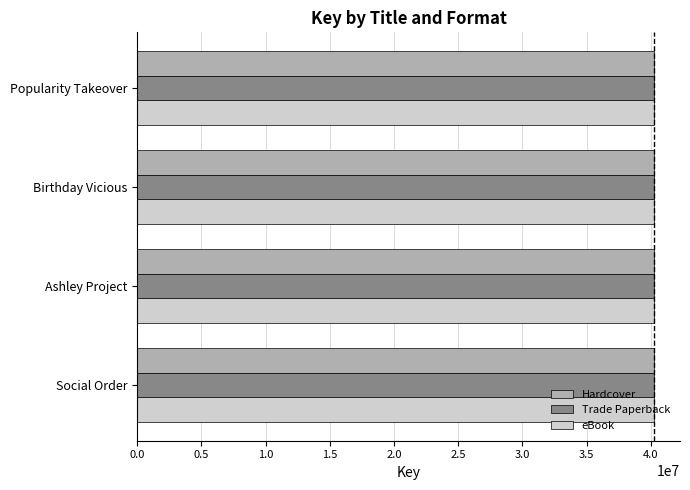

What is the total value across all series at Ashley Project?

120798273